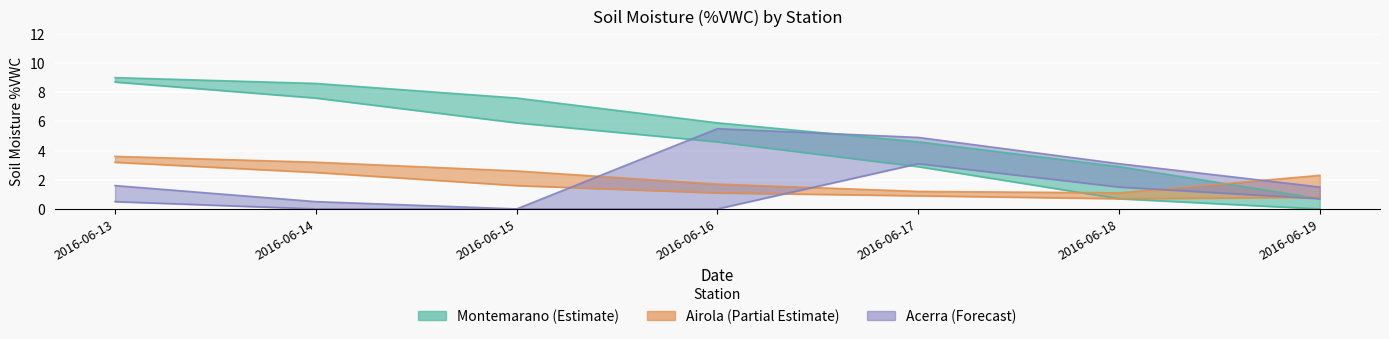

Reading right to left, list all the values displayed in this chart.

Acerra MED MAX: 1.5	3.1	4.9	5.5	0.0	0.5	1.6
Acerra MED MIN: 0.7	1.5	3.1	0.0	0.0	0.0	0.5
Airola MED MAX: 2.3	1.1	1.2	1.7	2.6	3.2	3.6
Airola MED MIN: 0.8	0.7	0.9	1.1	1.6	2.5	3.2
Montemarano MED MAX: 0.7	2.9	4.6	5.9	7.6	8.6	9.0
Montemarano MED MIN: 0.0	0.7	2.9	4.6	5.9	7.6	8.7